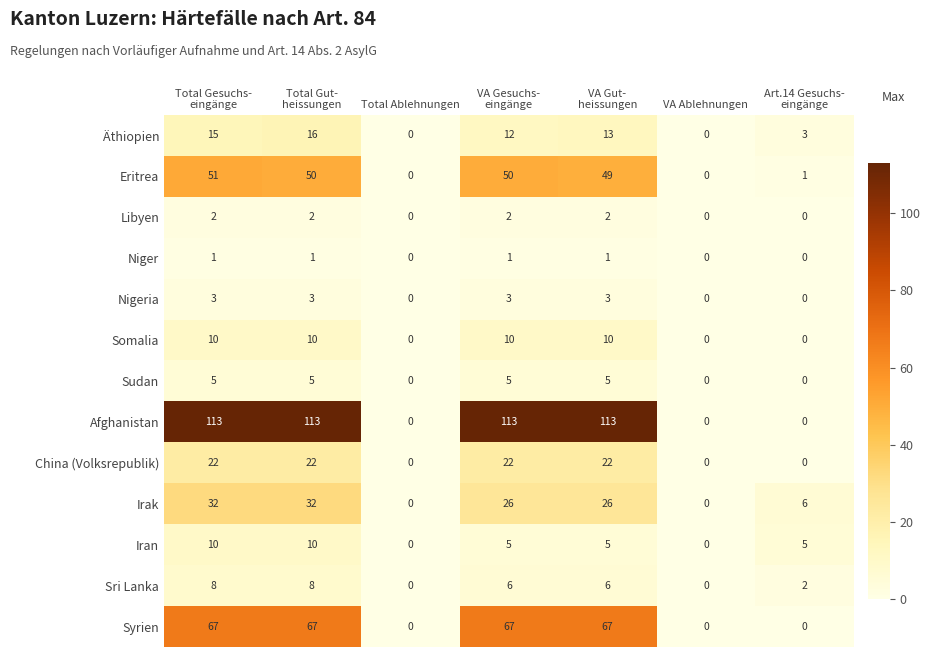

Count the Afghanistan values in the range 0 to 113.

7